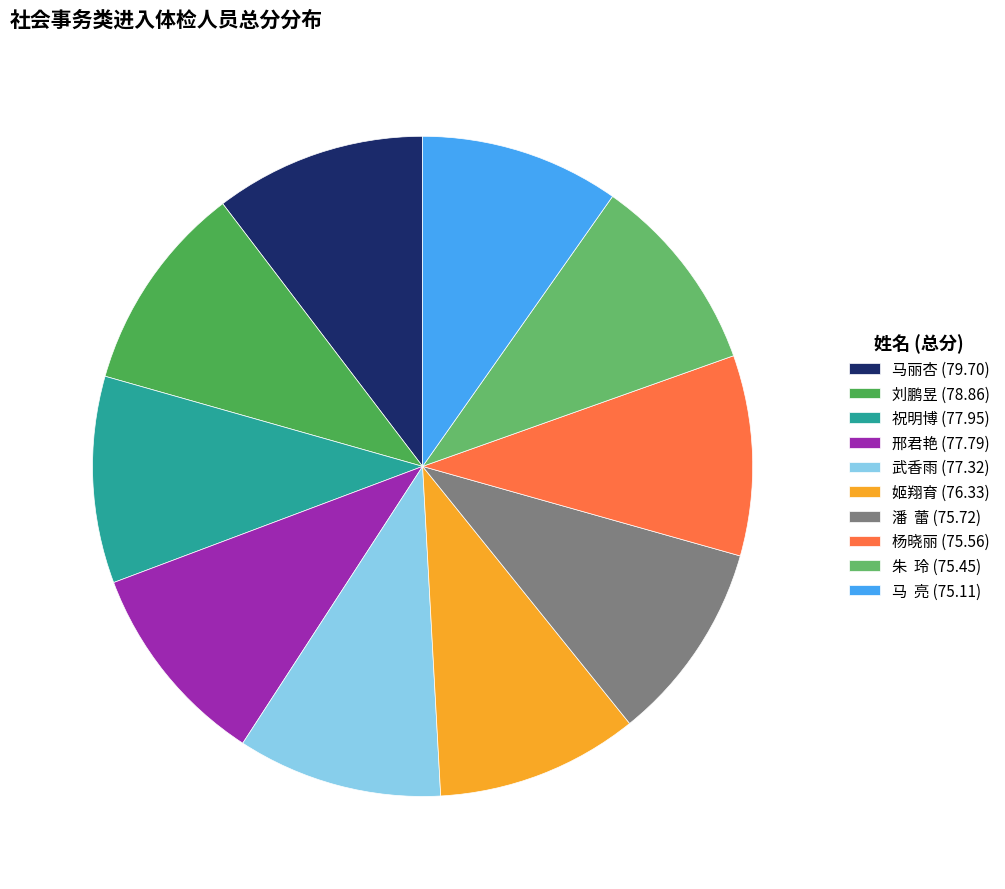

How many slices are in this pie chart?

10